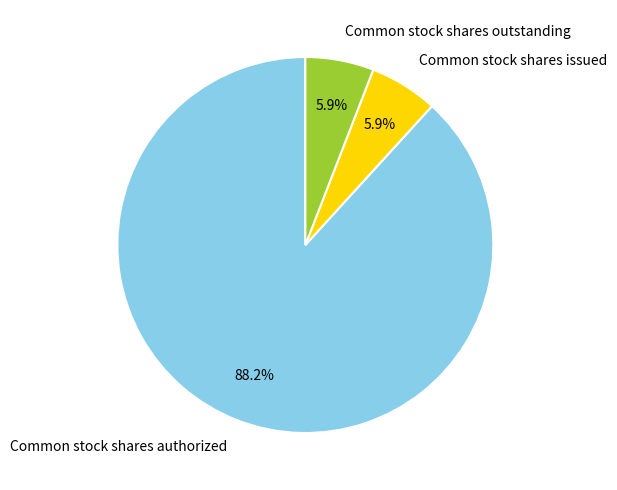

How many slices are in this pie chart?

3